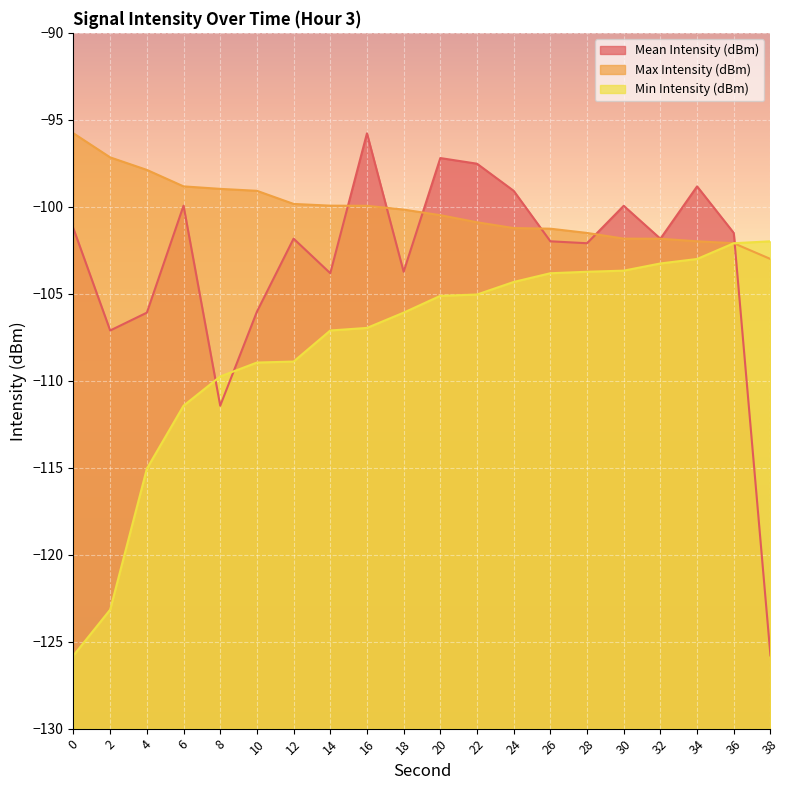

Does the chart display data point markers on the line(s)?

No